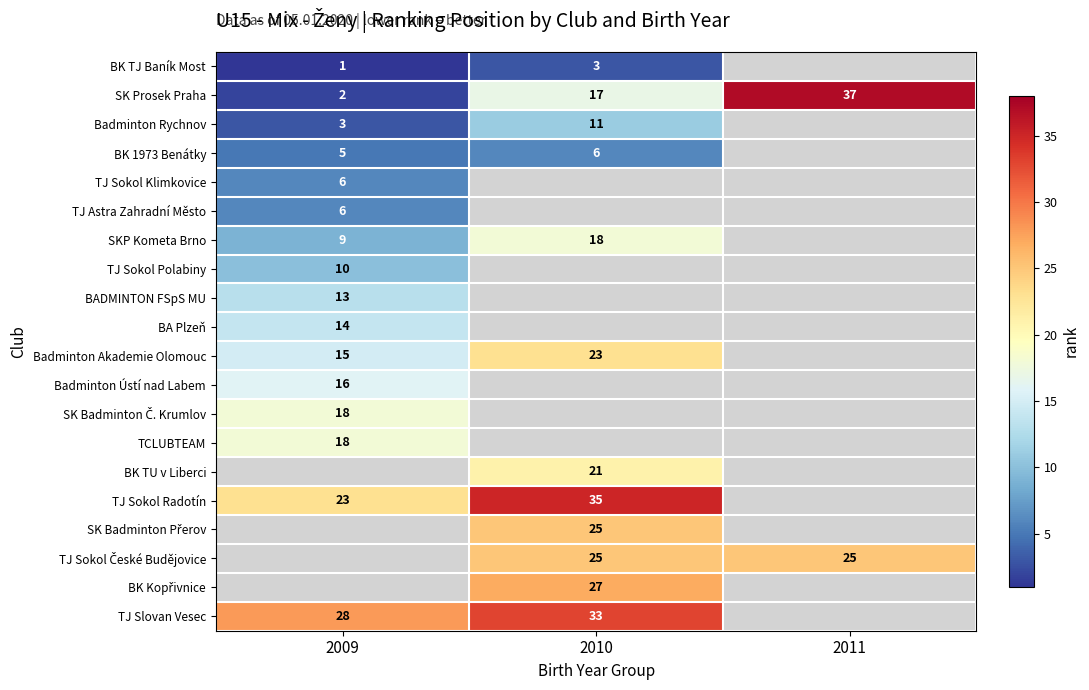

The value of TJ Slovan Vesec at 2010 is 50. True or false?

False